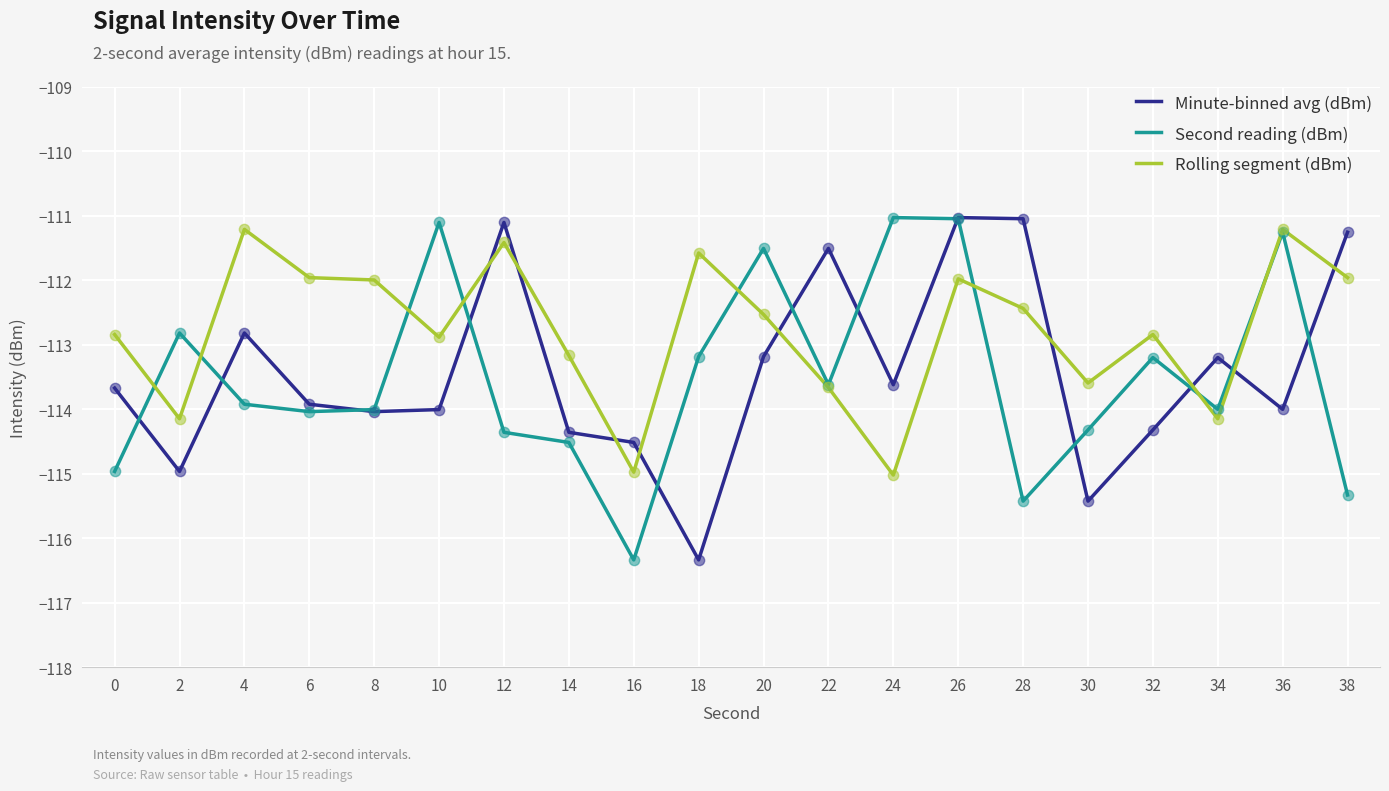

Between 0 and 4, which series saw the biggest shift?

Rolling segment (dBm)